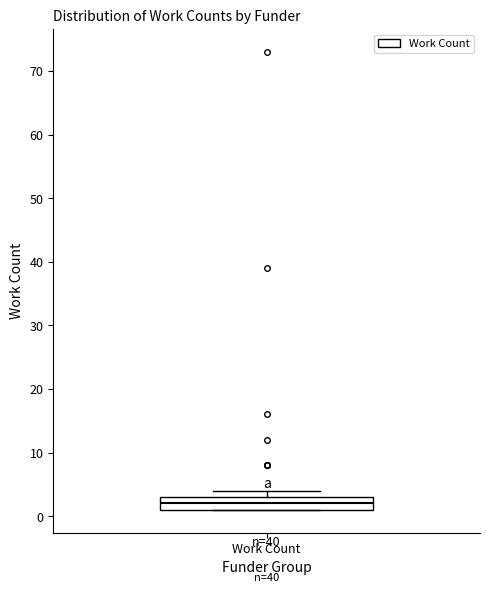

Where is the lower edge of the box for Work Count on the y-axis? The values are not printed on the chart, so give them approximately, as read against the axis.

1